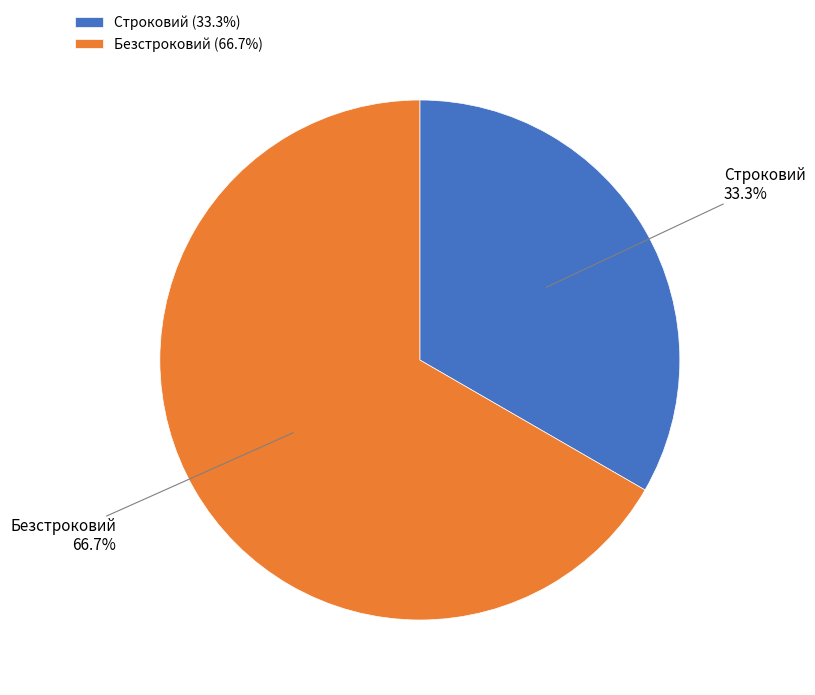

To the nearest percent, what is the difference between the largest and smallest slice percentages?

33%